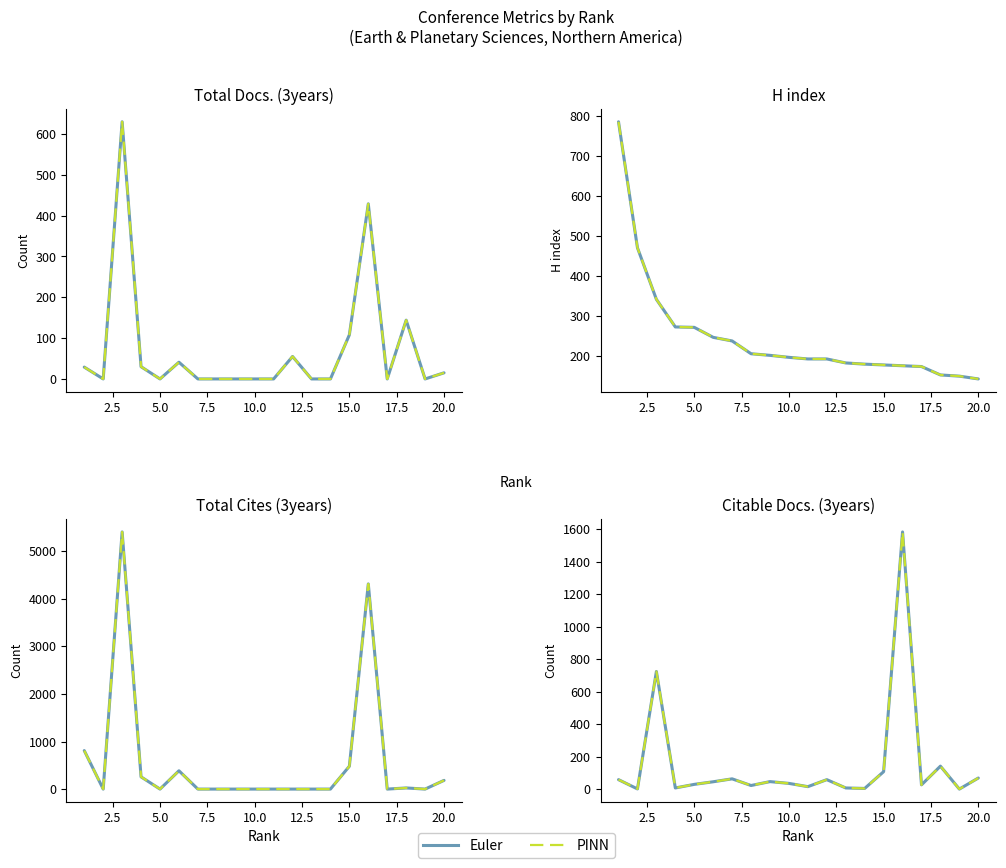

Reading left to right, extract all data points from this chart.

Total Docs. (3years): 1=29	2=0	3=630	4=30	5=0	6=41	7=0	8=0	9=0	10=0	11=0	12=55	13=0	14=0	15=108	16=429	17=0	18=144	19=0	20=15
Citable Docs. (3years): 1=60	2=3	3=725	4=9	5=31	6=47	7=65	8=24	9=48	10=37	11=17	12=60	13=9	14=6	15=109	16=1583	17=28	18=143	19=2	20=70
Total Cites (3years): 1=809	2=0	3=5406	4=257	5=0	6=385	7=0	8=0	9=0	10=0	11=0	12=0	13=0	14=0	15=480	16=4313	17=0	18=24	19=0	20=183
H index: 1=786	2=471	3=342	4=273	5=272	6=247	7=238	8=206	9=202	10=197	11=193	12=193	13=183	14=180	15=178	16=176	17=174	18=153	19=150	20=143